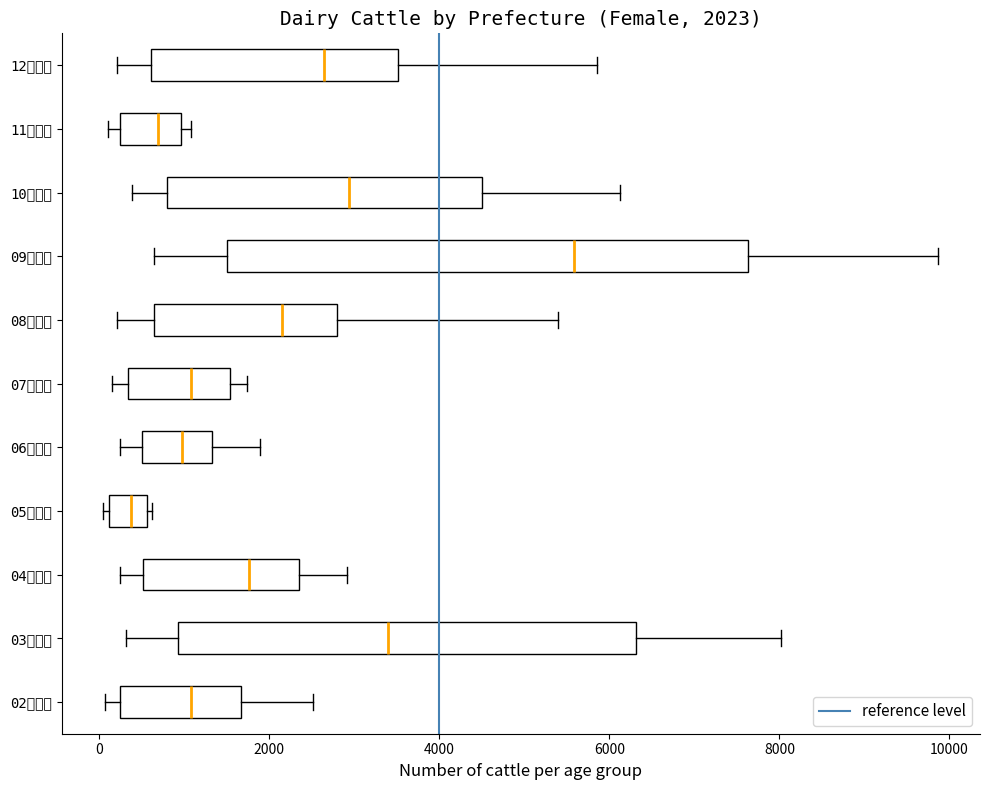

Which box has the furthest to the right median line?

09栃木県